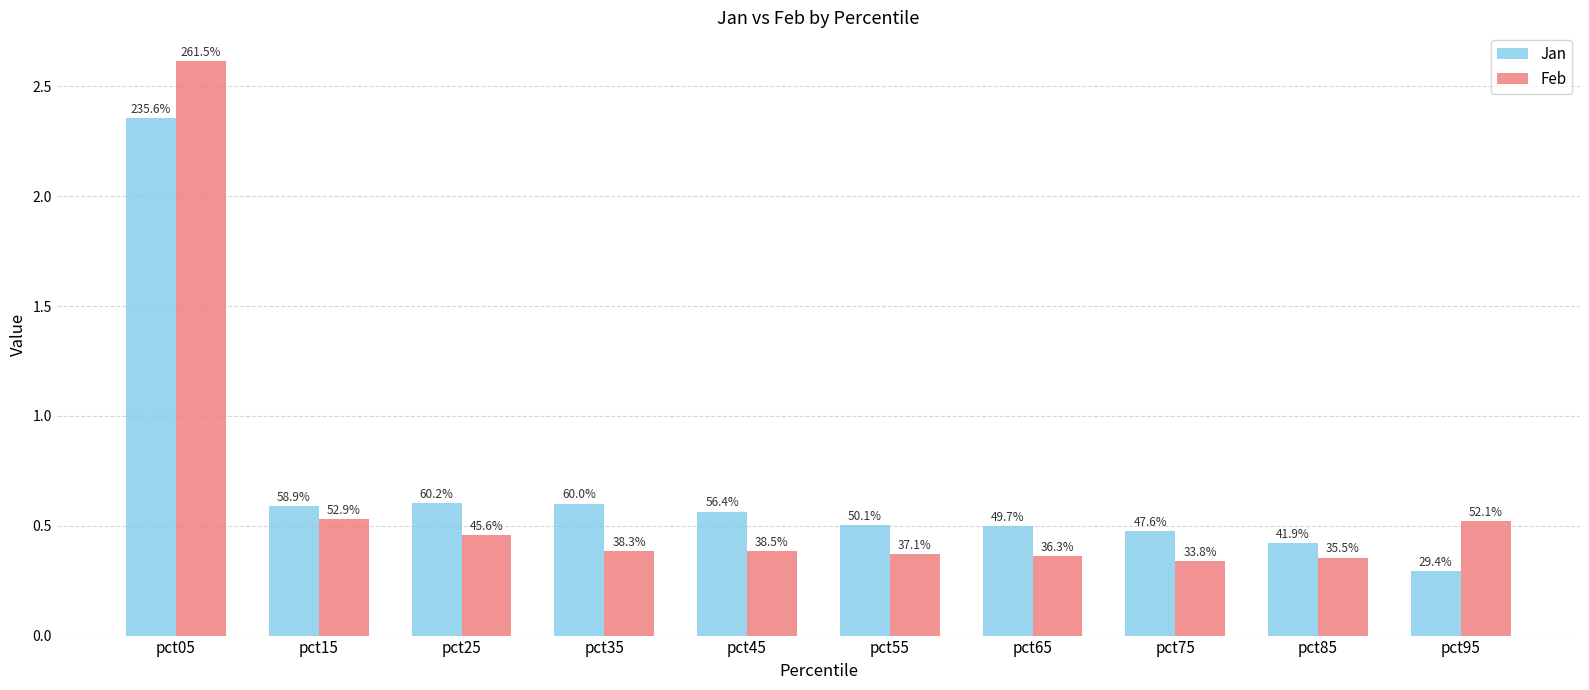

What is the smallest value displayed?

0.3